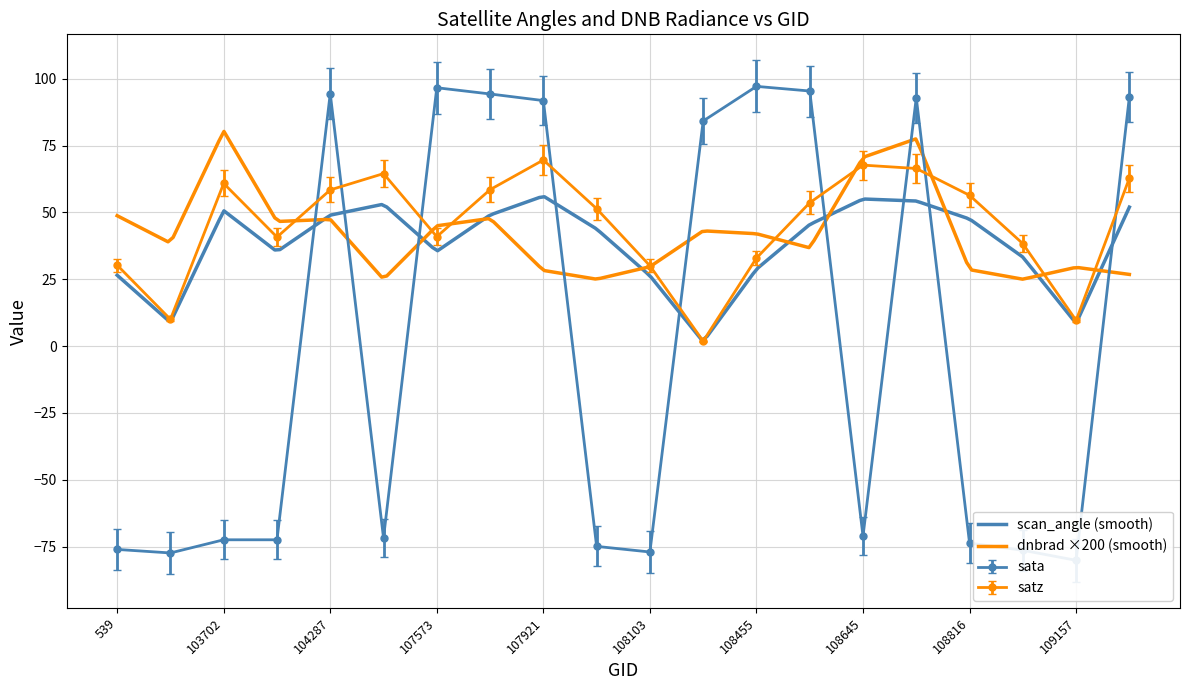

How many data points in satz are less than 53?

10